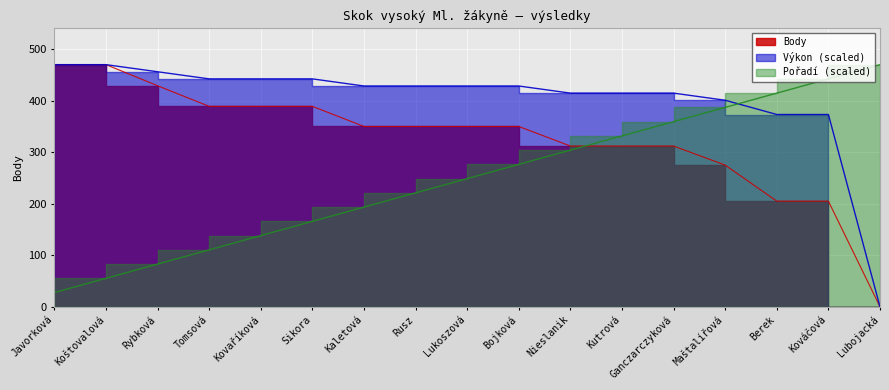

How many series are shown in this chart?

3